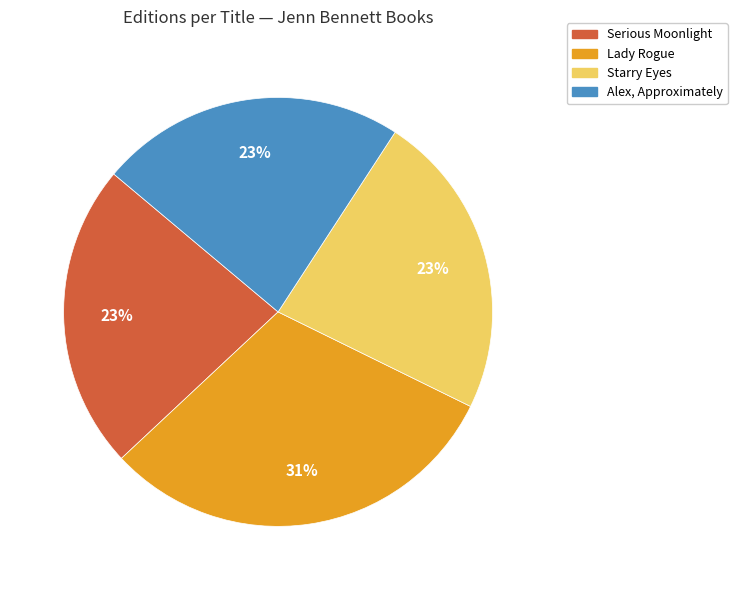

Combined, do Alex, Approximately and Lady Rogue account for over 50%?

Yes